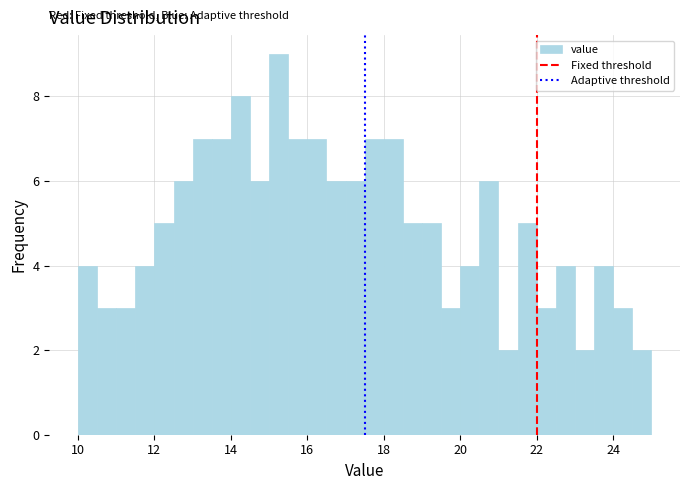

Read against the x-axis, roughly where is the centre of the tallest bar?

15.2